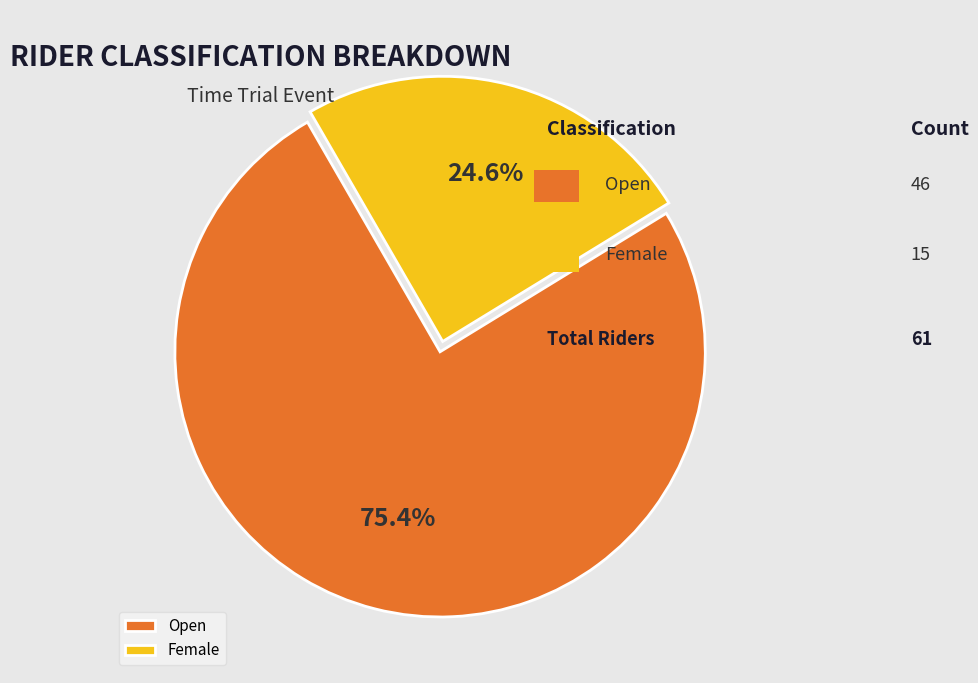

What is the total percentage of Open and Female?

100.0%